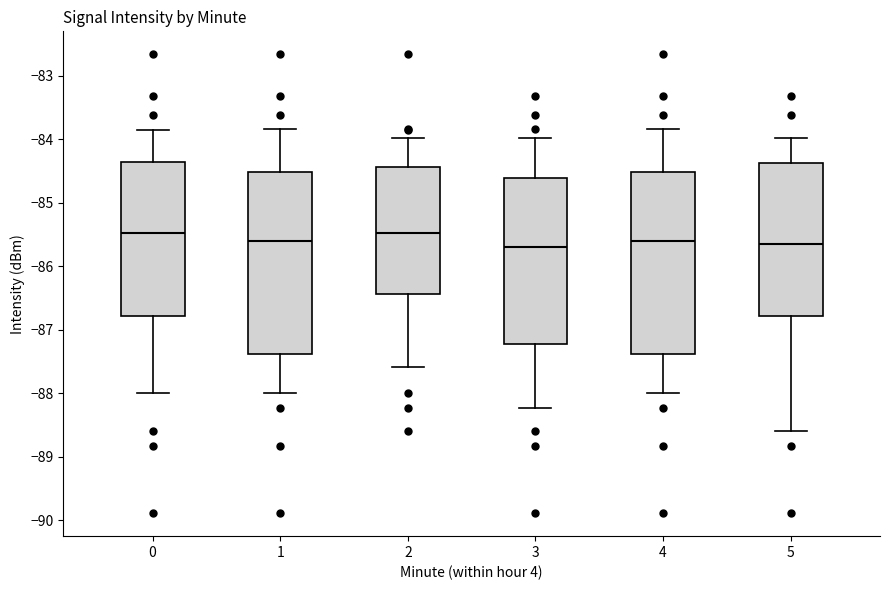

Where does the median line of the box at x = 4 sit on the y-axis? The values are not printed on the chart, so give them approximately, as read against the axis.

-85.6